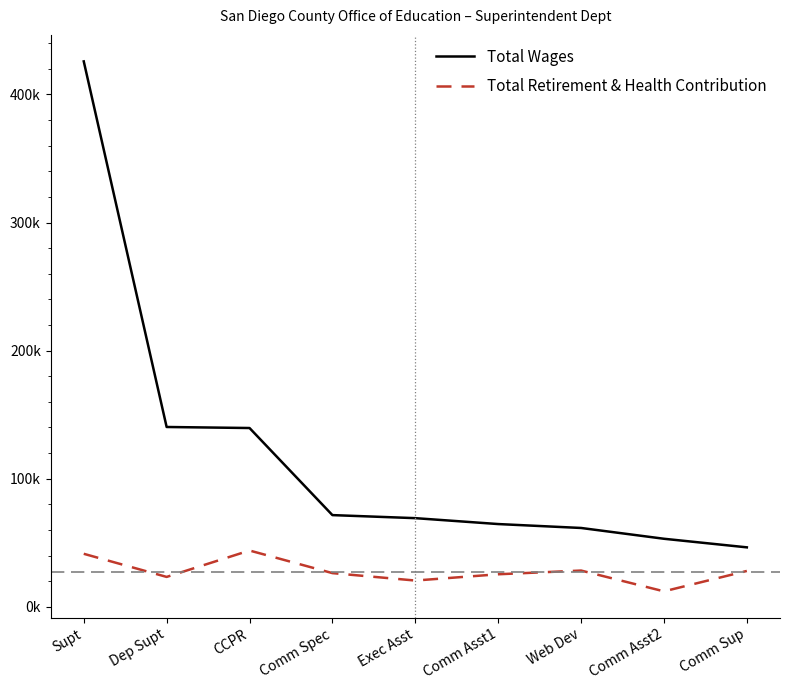

Rank the series by their maximum value, from highest to lowest.

Total Wages, Total Retirement & Health Contribution